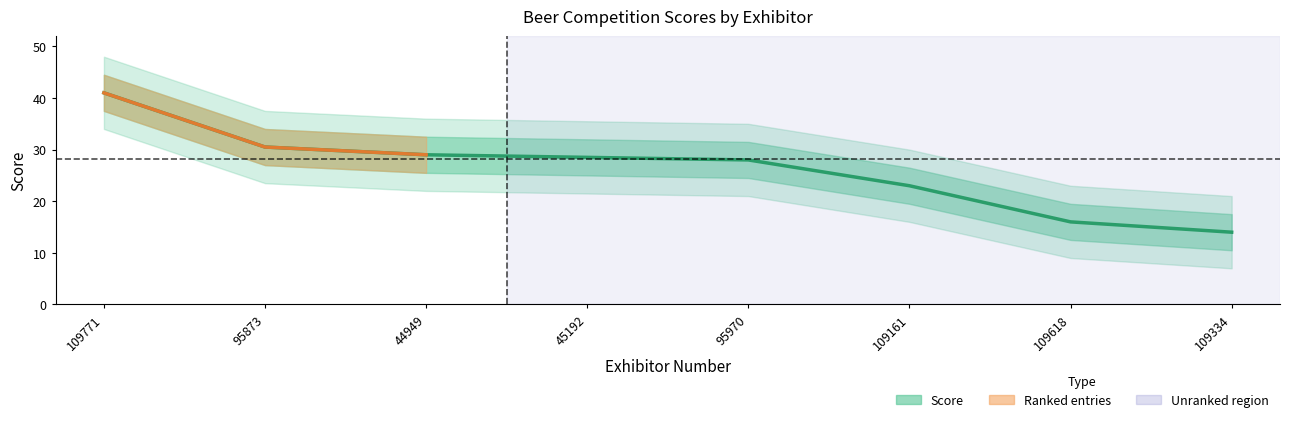

What is the change in value from 44949 to 109618?

-13.0